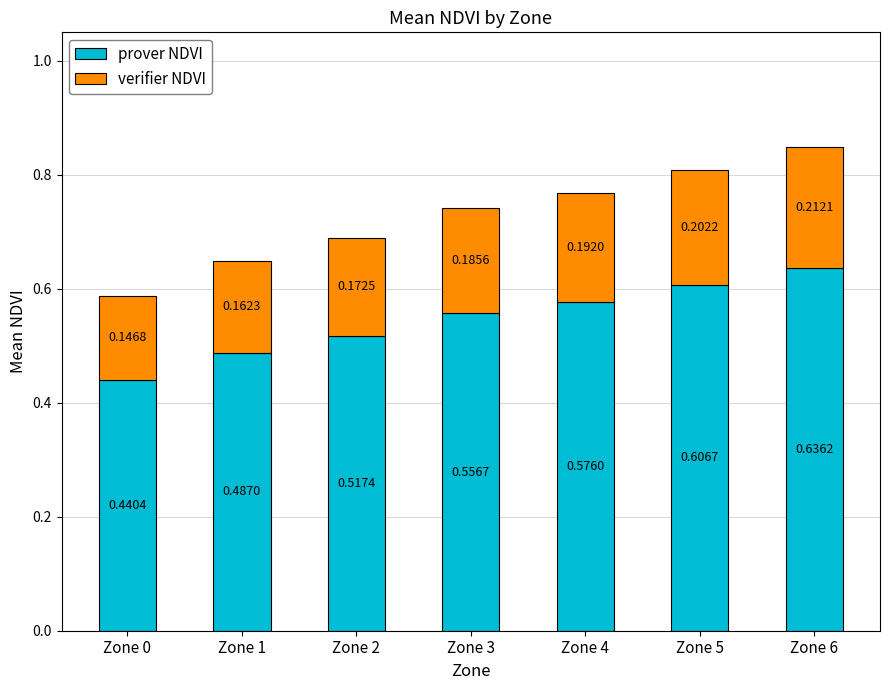

What is the total value across all series at Zone 5?

0.8